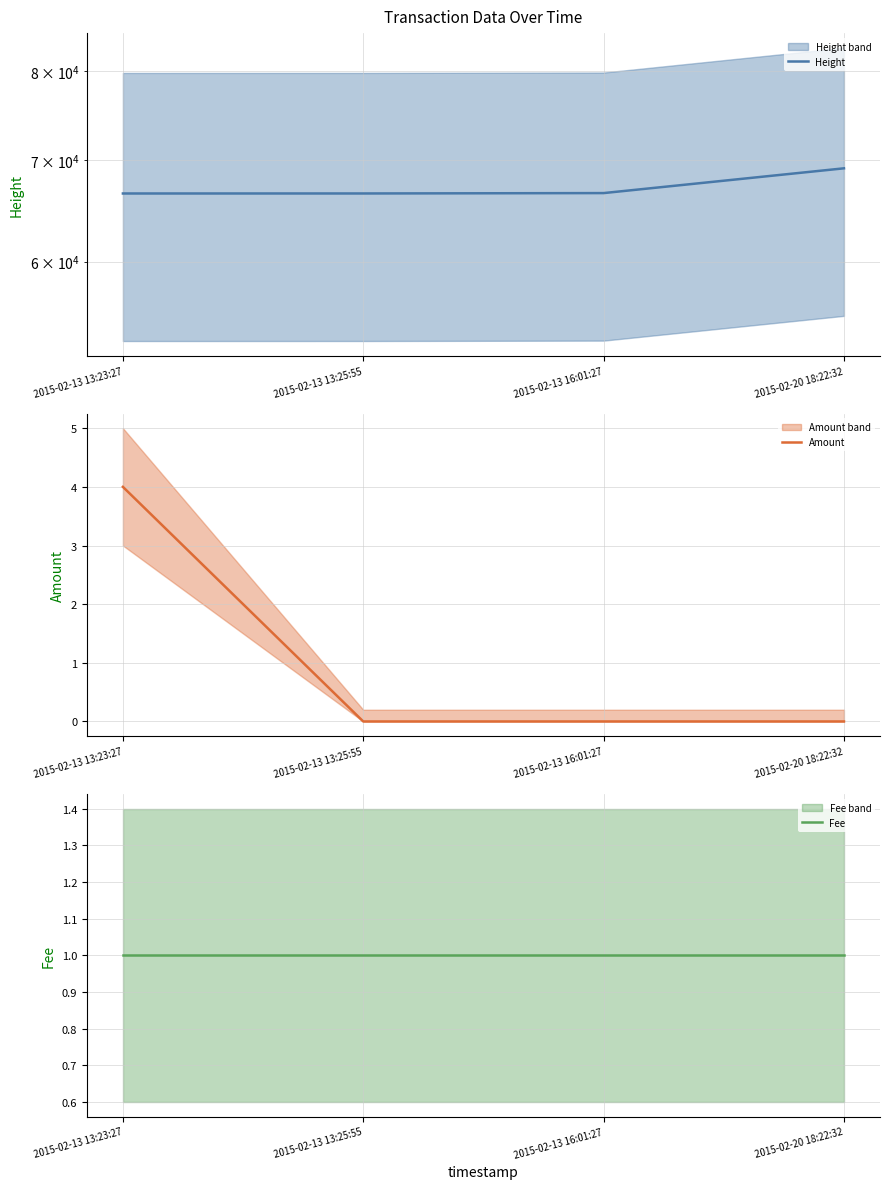

True or false: Height has more than 0 points higher than both neighbors.

False